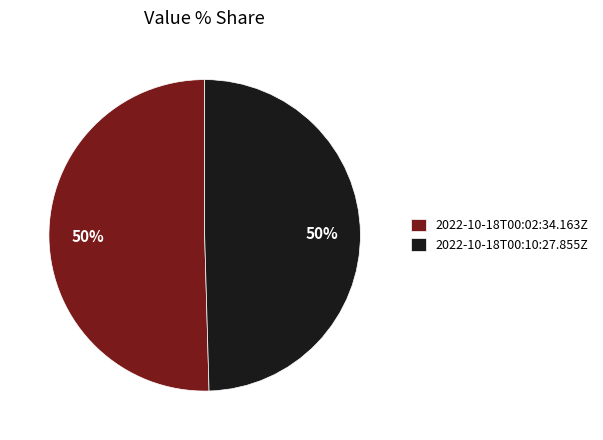

Is it true that 2022-10-18T00:02:34.163Z is 65% of the pie?

False